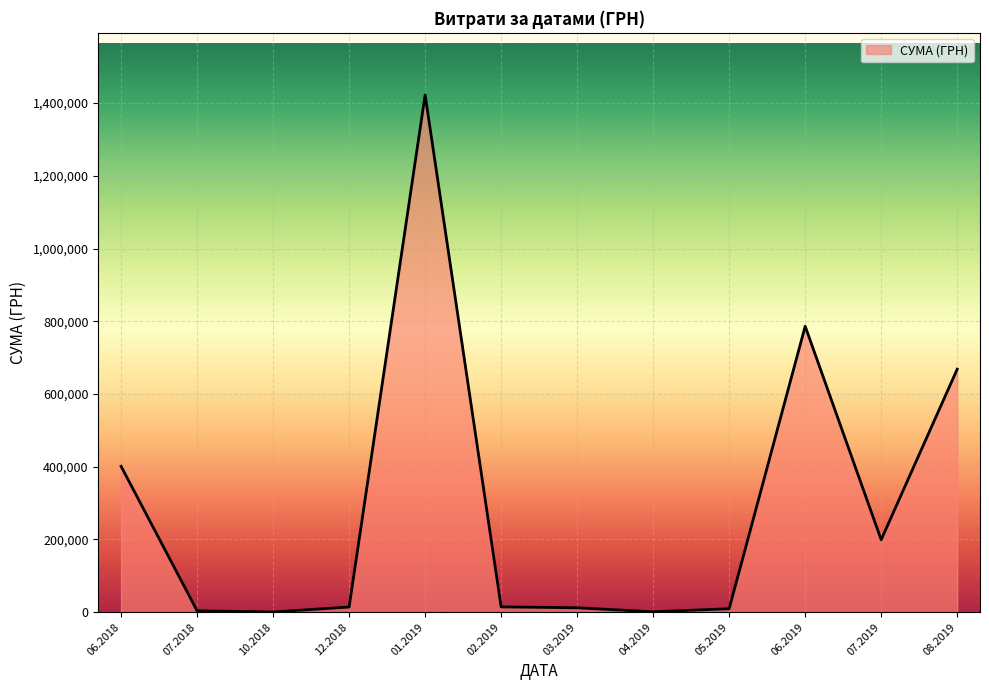

Approximately how many times larger is the value at 07.2019 compared to 08.2019?

0.3